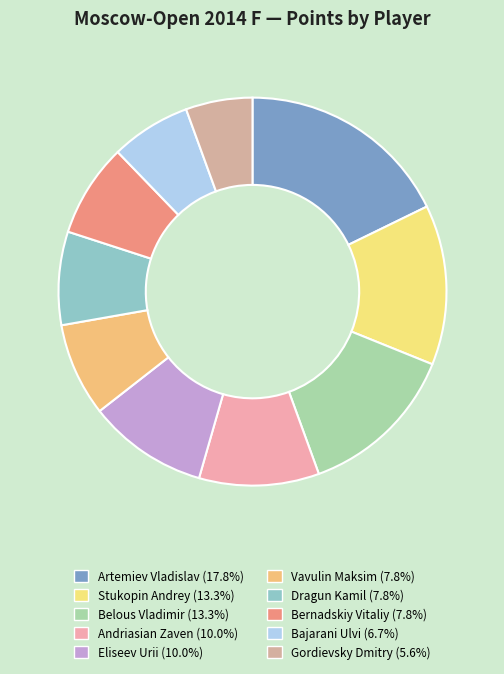

How many segments does this pie chart have?

10